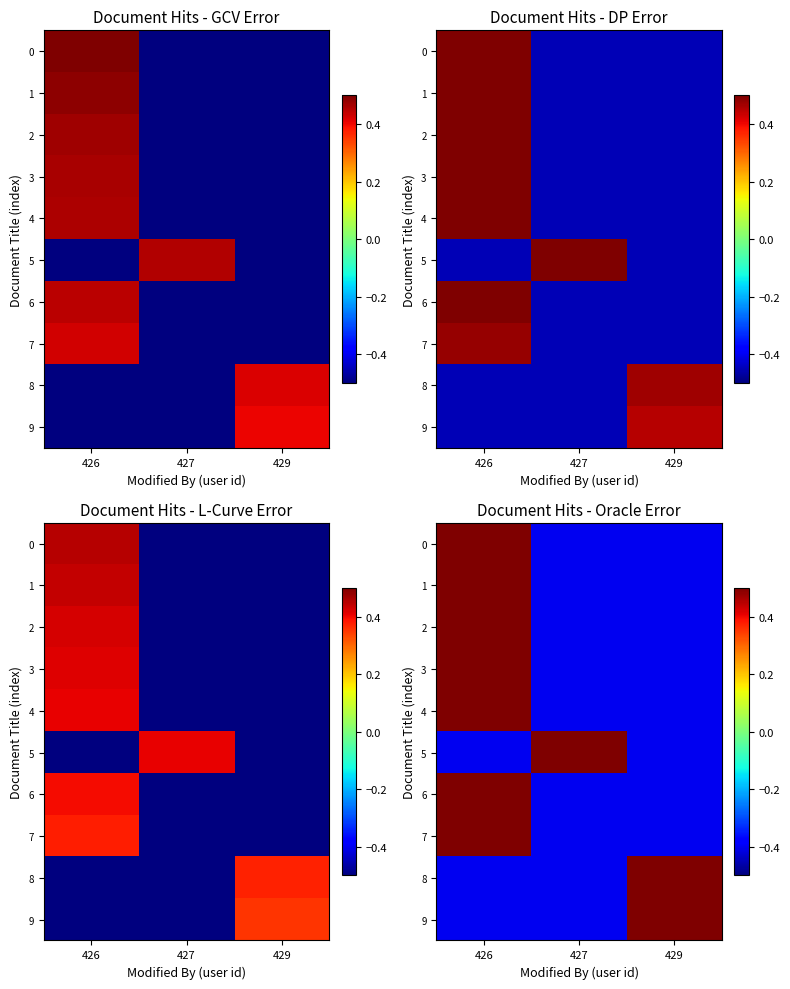

Is it true that row_9 equals -0.6 at 426?

False